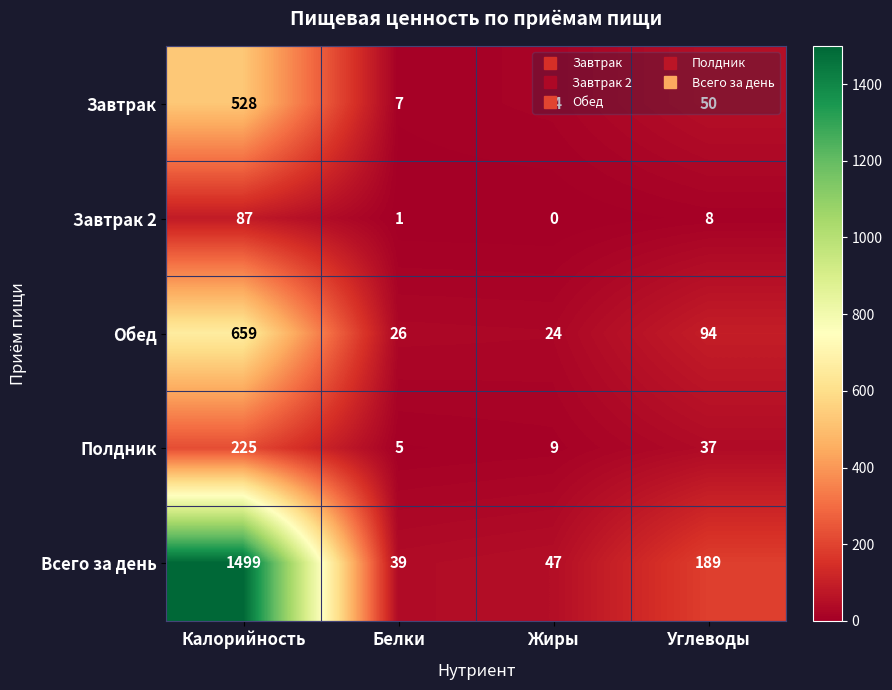

What is the sum of all Полдник values?

276